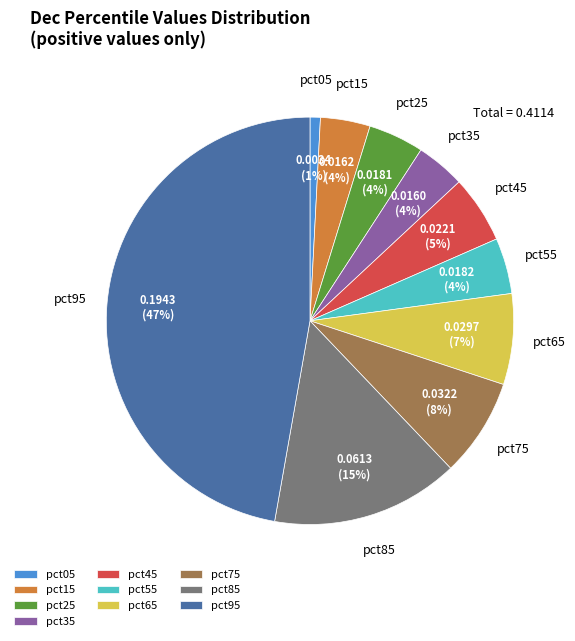

Which category has the biggest portion of the pie?

pct95